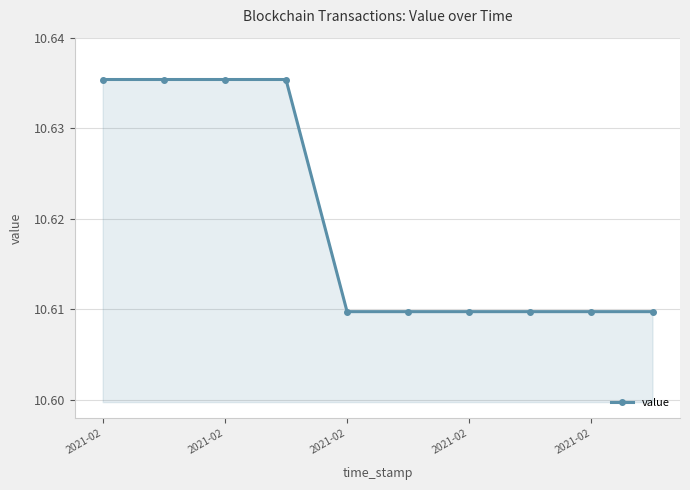

What is the sum of all values?

106.2